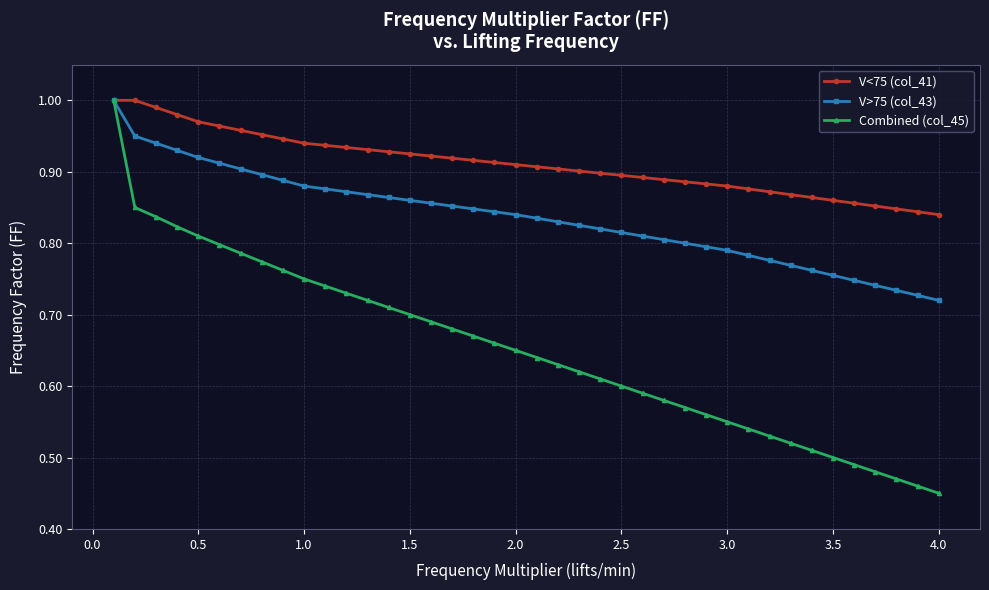

Which series has the largest range (max minus min)?

Combined (col_45)